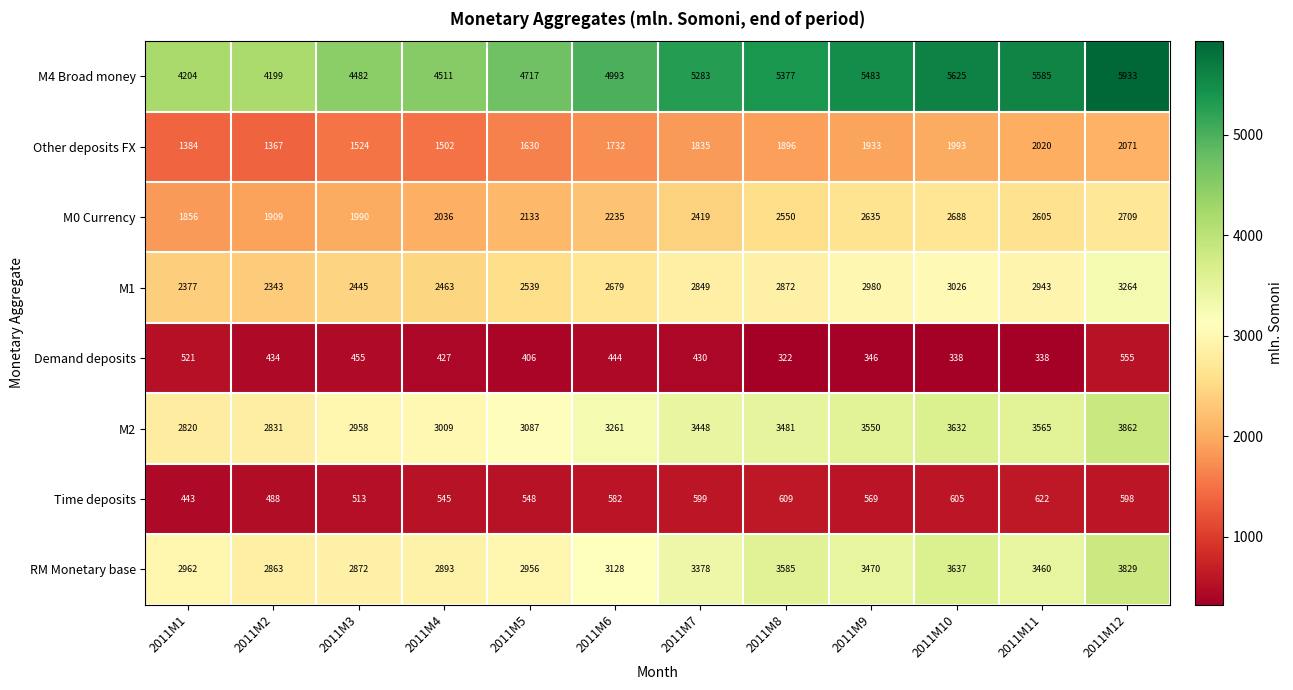

Which series changed the most between 2011M4 and 2011M12?

M4 Broad money